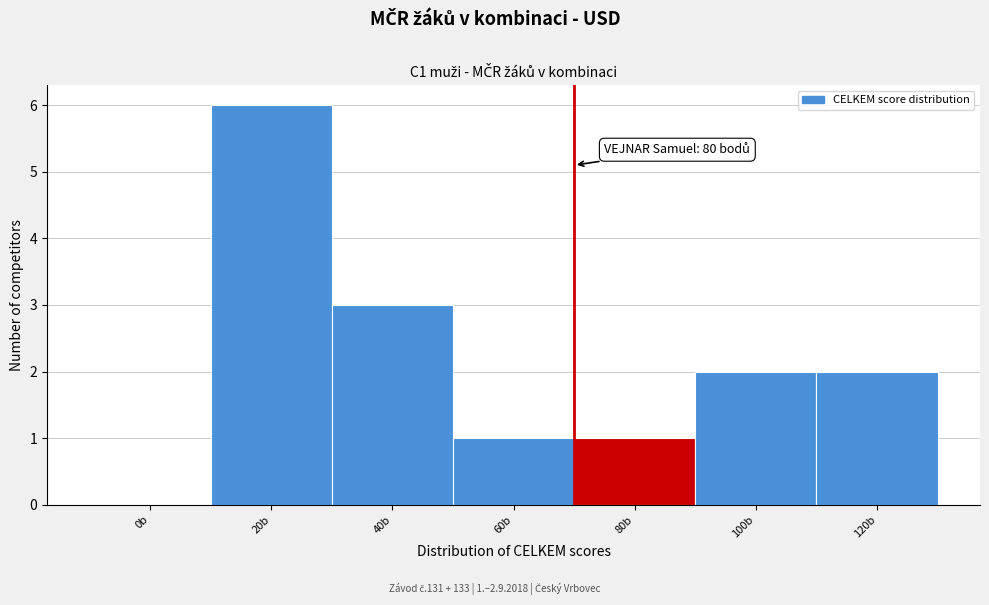

Reading right to left, transcribe all the data shown in this chart.

120b=2	100b=2	80b=1	60b=1	40b=3	20b=6	0b=0